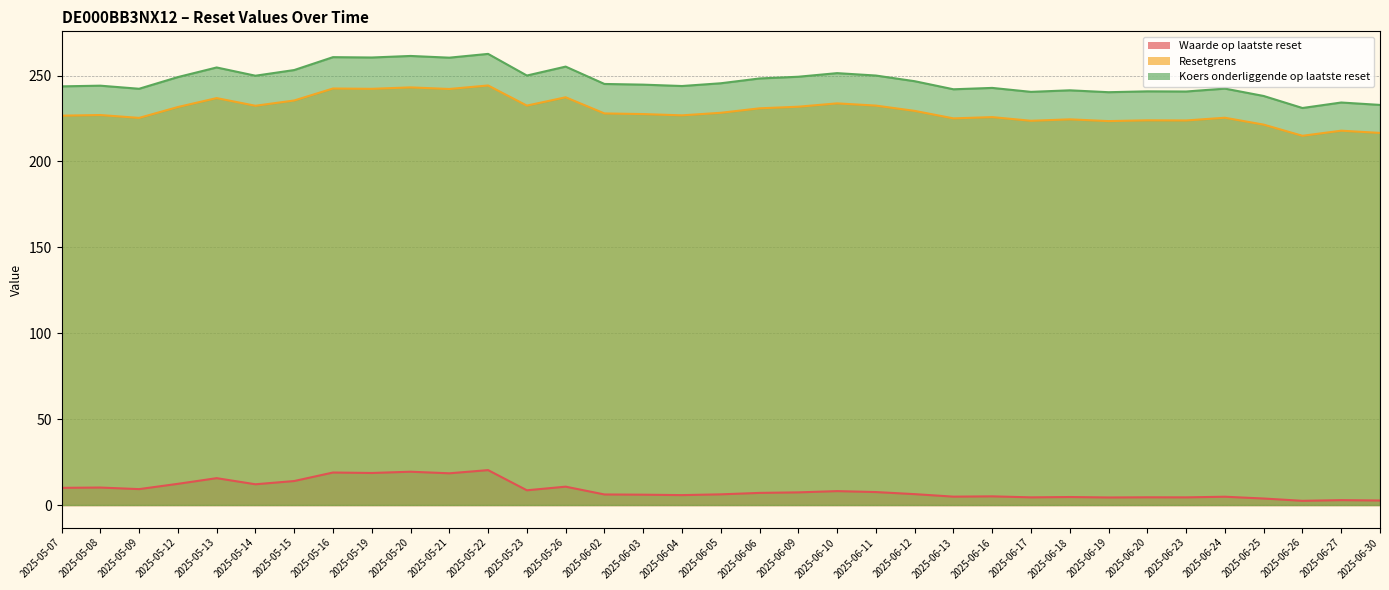

Reading left to right, list all the values displayed in this chart.

Waarde op laatste reset: 2025-05-07=10.0	2025-05-08=10.2	2025-05-09=9.3	2025-05-12=12.3	2025-05-13=15.6	2025-05-14=12.1	2025-05-15=14.0	2025-05-16=18.9	2025-05-19=18.6	2025-05-20=19.4	2025-05-21=18.5	2025-05-22=20.3	2025-05-23=8.6	2025-05-26=10.7	2025-06-02=6.2	2025-06-03=6.0	2025-06-04=5.8	2025-06-05=6.2	2025-06-06=7.1	2025-06-09=7.4	2025-06-10=8.1	2025-06-11=7.5	2025-06-12=6.3	2025-06-13=4.9	2025-06-16=5.0	2025-06-17=4.5	2025-06-18=4.7	2025-06-19=4.4	2025-06-20=4.5	2025-06-23=4.5	2025-06-24=4.8	2025-06-25=3.8	2025-06-26=2.5	2025-06-27=2.9	2025-06-30=2.6
Resetgrens: 2025-05-07=226.6	2025-05-08=227.0	2025-05-09=225.3	2025-05-12=231.7	2025-05-13=236.9	2025-05-14=232.4	2025-05-15=235.5	2025-05-16=242.5	2025-05-19=242.3	2025-05-20=243.1	2025-05-21=242.2	2025-05-22=244.2	2025-05-23=232.5	2025-05-26=237.3	2025-06-02=227.9	2025-06-03=227.6	2025-06-04=226.8	2025-06-05=228.3	2025-06-06=230.9	2025-06-09=231.8	2025-06-10=233.8	2025-06-11=232.5	2025-06-12=229.4	2025-06-13=225.1	2025-06-16=225.8	2025-06-17=223.7	2025-06-18=224.5	2025-06-19=223.5	2025-06-20=223.9	2025-06-23=223.9	2025-06-24=225.4	2025-06-25=221.4	2025-06-26=214.9	2025-06-27=217.9	2025-06-30=216.6
Koers onderliggende op laatste reset: 2025-05-07=243.7	2025-05-08=244.1	2025-05-09=242.3	2025-05-12=249.1	2025-05-13=254.7	2025-05-14=249.9	2025-05-15=253.2	2025-05-16=260.7	2025-05-19=260.5	2025-05-20=261.4	2025-05-21=260.4	2025-05-22=262.6	2025-05-23=250.0	2025-05-26=255.2	2025-06-02=245.1	2025-06-03=244.7	2025-06-04=243.9	2025-06-05=245.5	2025-06-06=248.3	2025-06-09=249.3	2025-06-10=251.4	2025-06-11=250.0	2025-06-12=246.7	2025-06-13=242.0	2025-06-16=242.8	2025-06-17=240.5	2025-06-18=241.4	2025-06-19=240.3	2025-06-20=240.8	2025-06-23=240.7	2025-06-24=242.4	2025-06-25=238.1	2025-06-26=231.1	2025-06-27=234.3	2025-06-30=232.9